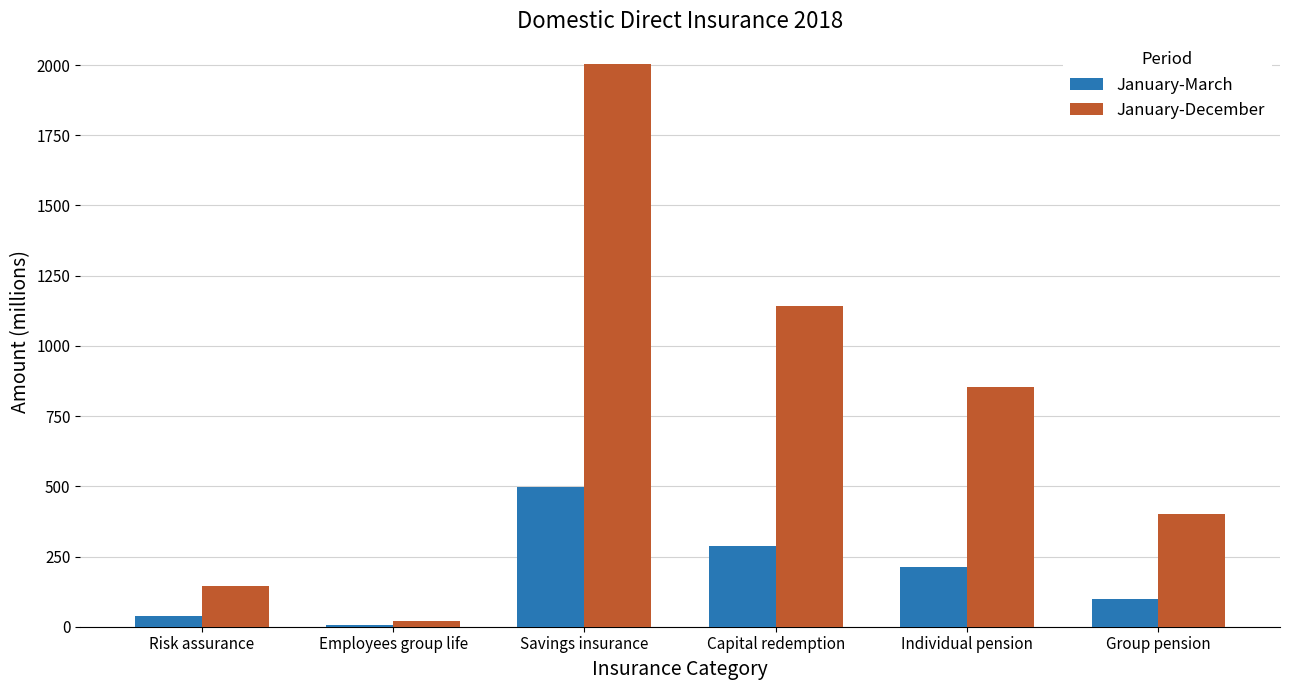

What is the total value across all series at Group pension?

502.6